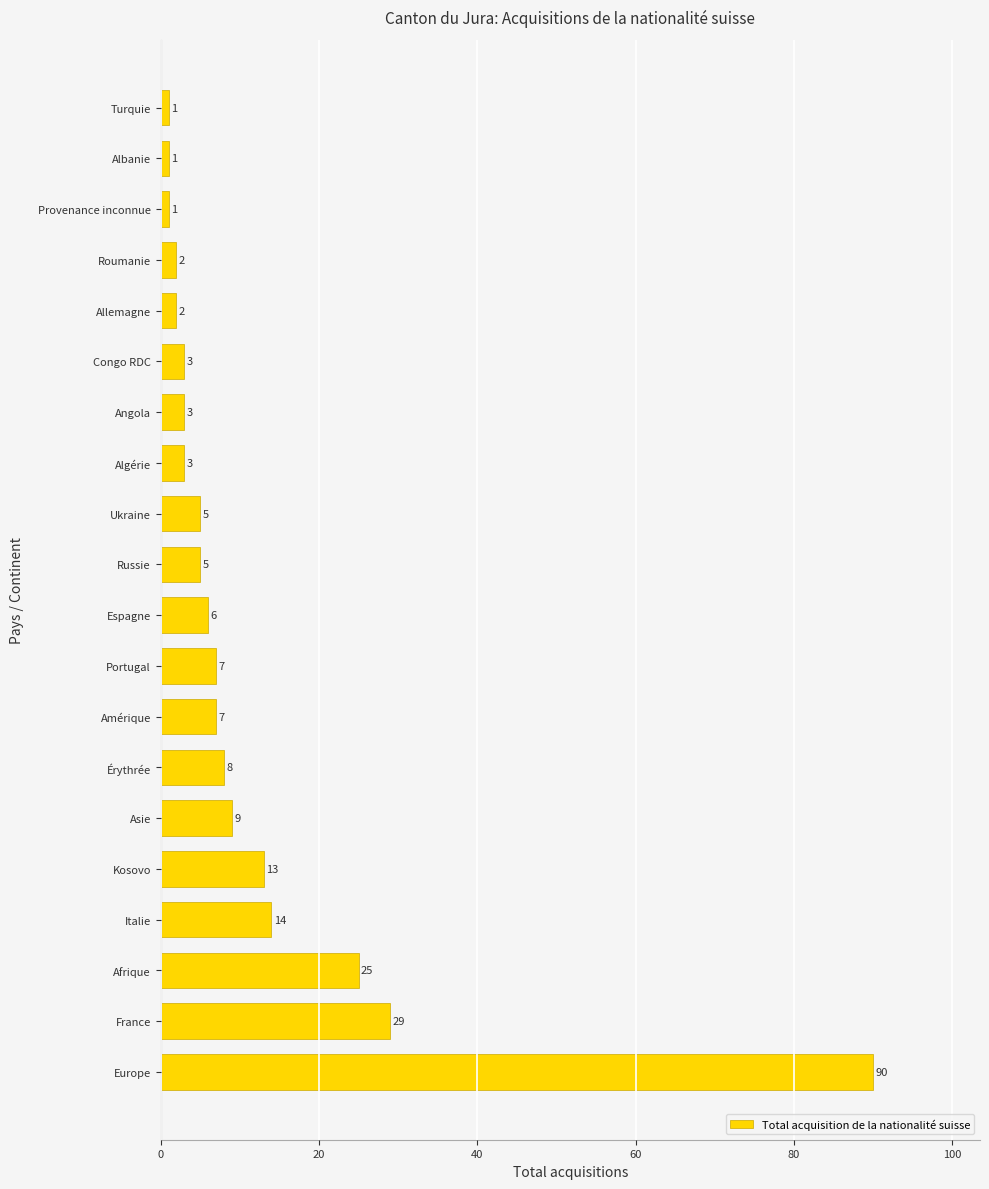

What is the smallest value displayed?

1